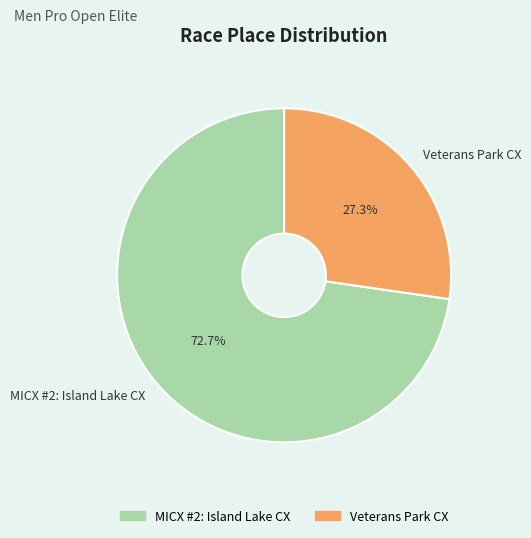

To the nearest percent, what percentage of the pie is Veterans Park CX?

27%